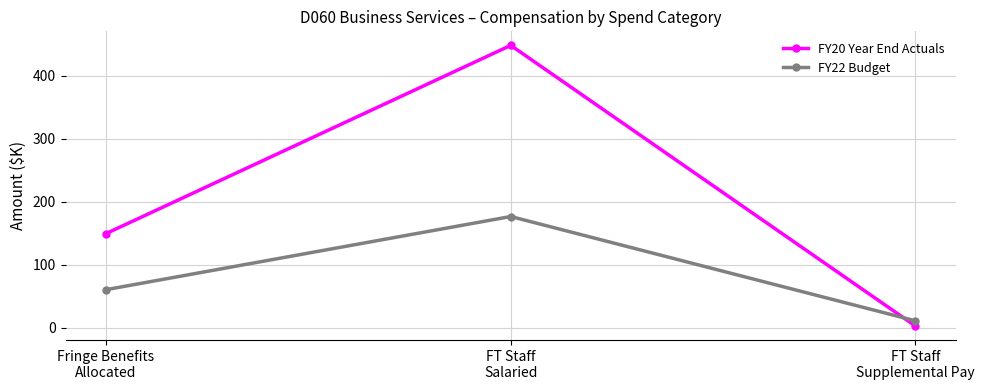

What is the difference between the maximum and second lowest values in the FY20 Year End Actuals series?

298.9